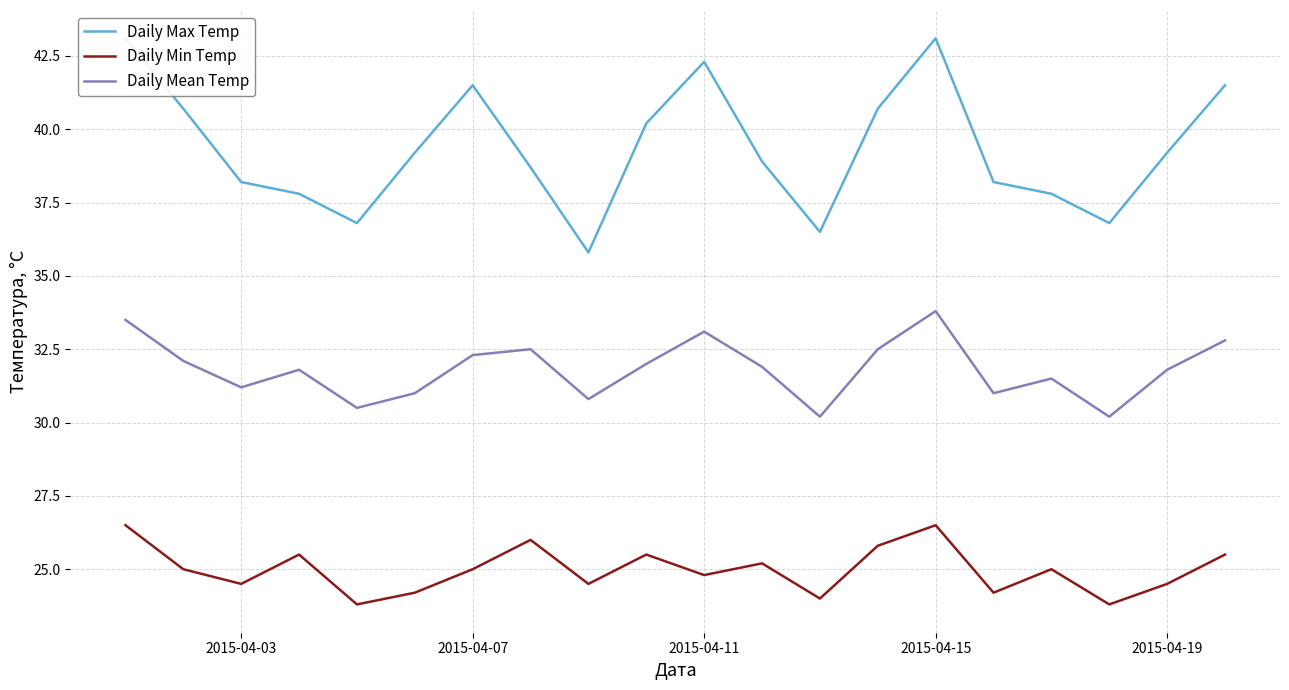

Is it true that Daily Min Temp equals 24.8 at 2015-04-11?

True